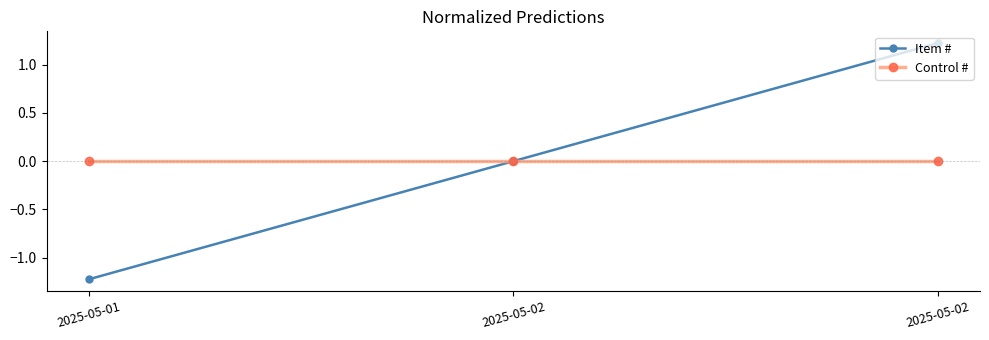

How many lines are shown in the chart?

2